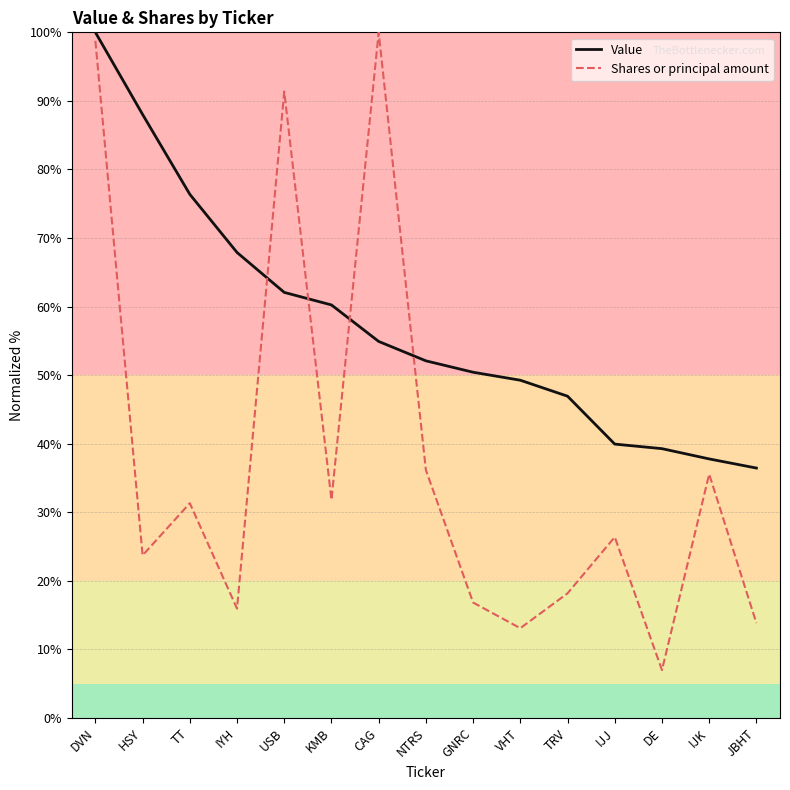

How many intersections are there between Value and Shares or principal amount?

4